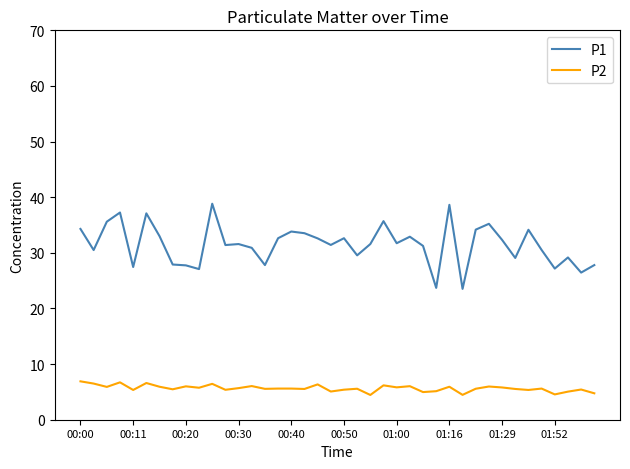

What is the difference between the maximum and minimum values in the P1 series?

15.3